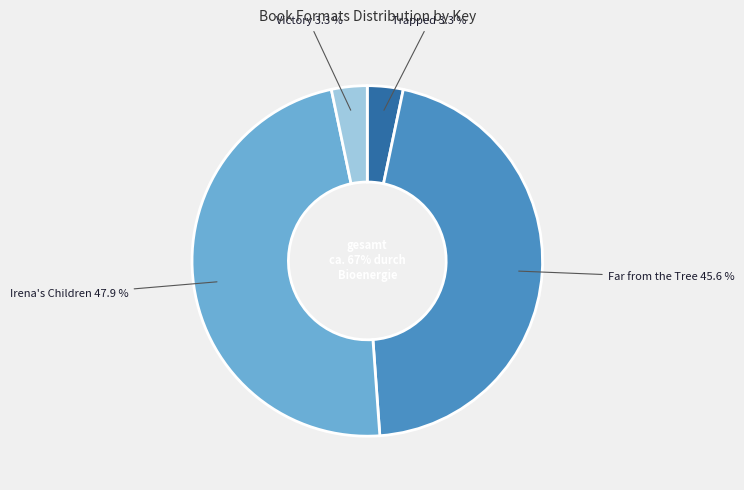

What percentage do Irena's Children and Trapped together represent?

51.1%